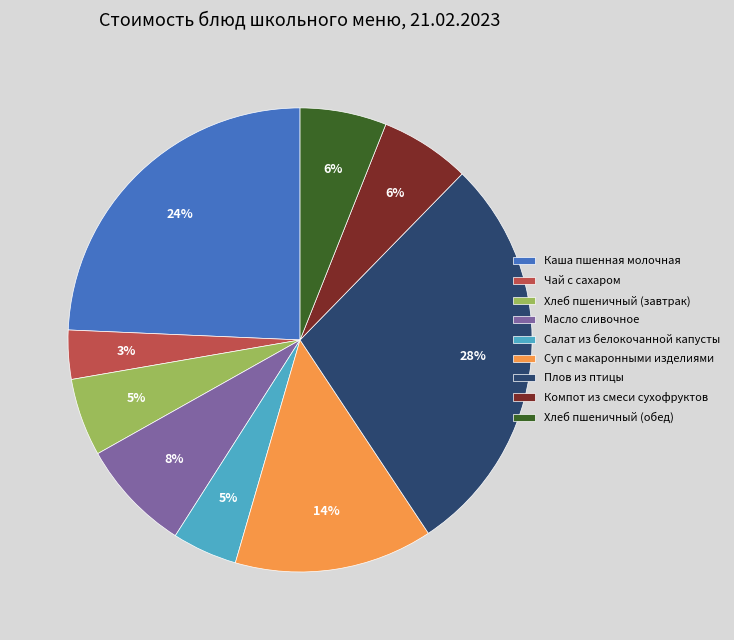

Is there any slice that represents more than half of the pie?

No